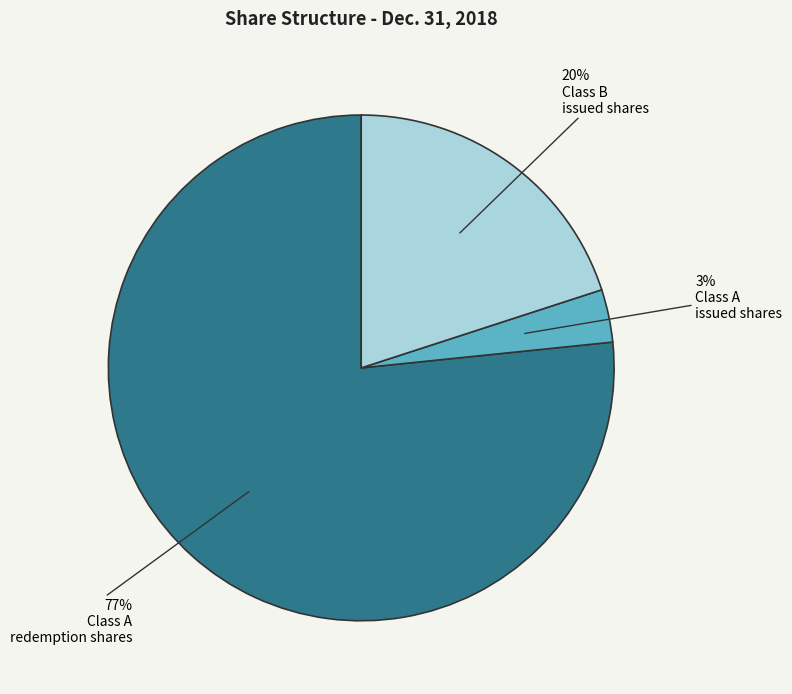

To the nearest percent, what is the average slice percentage?

33%